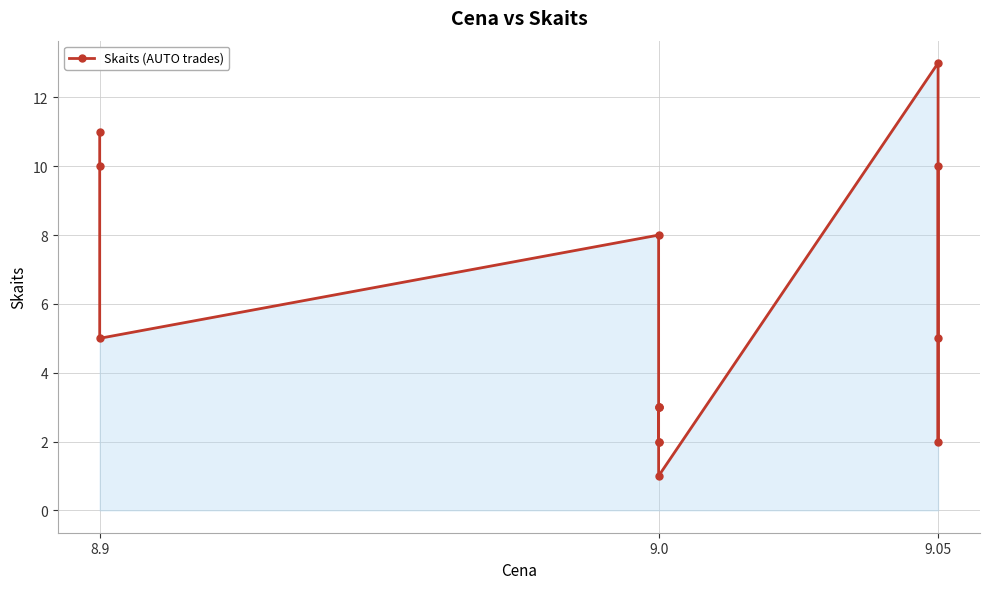

True or false: the data shows 10 at 9.05.

True